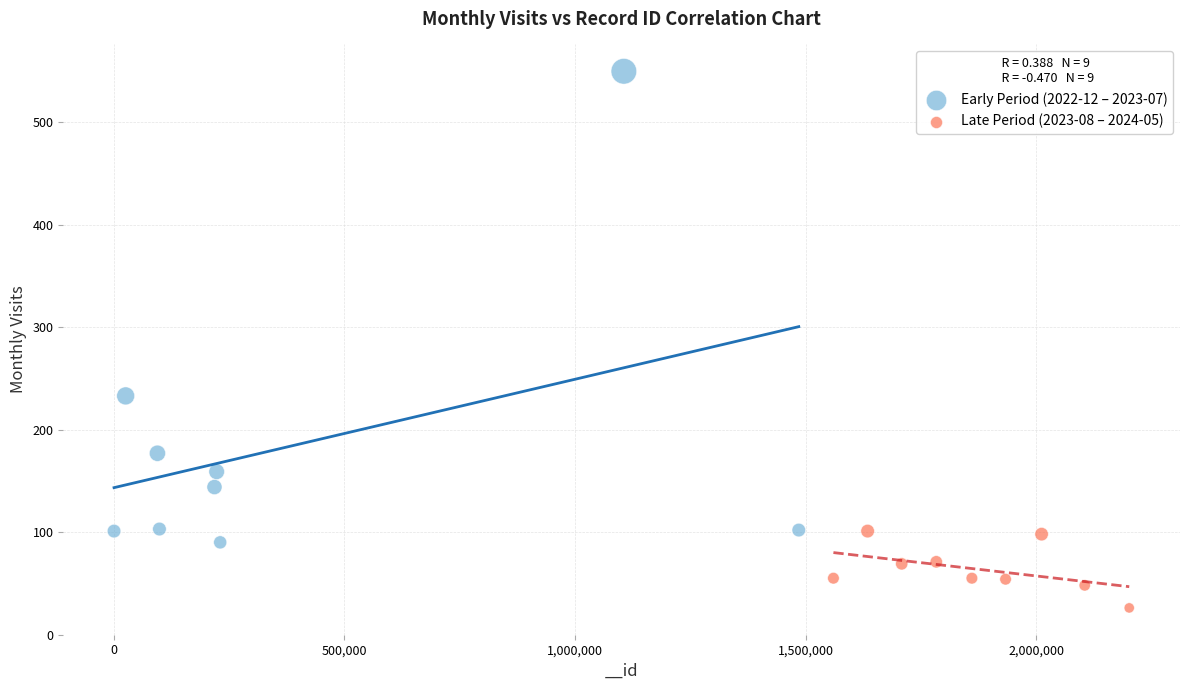

What are all the series names shown in the legend?

Early Period (2022-12 – 2023-07), Late Period (2023-08 – 2024-05)